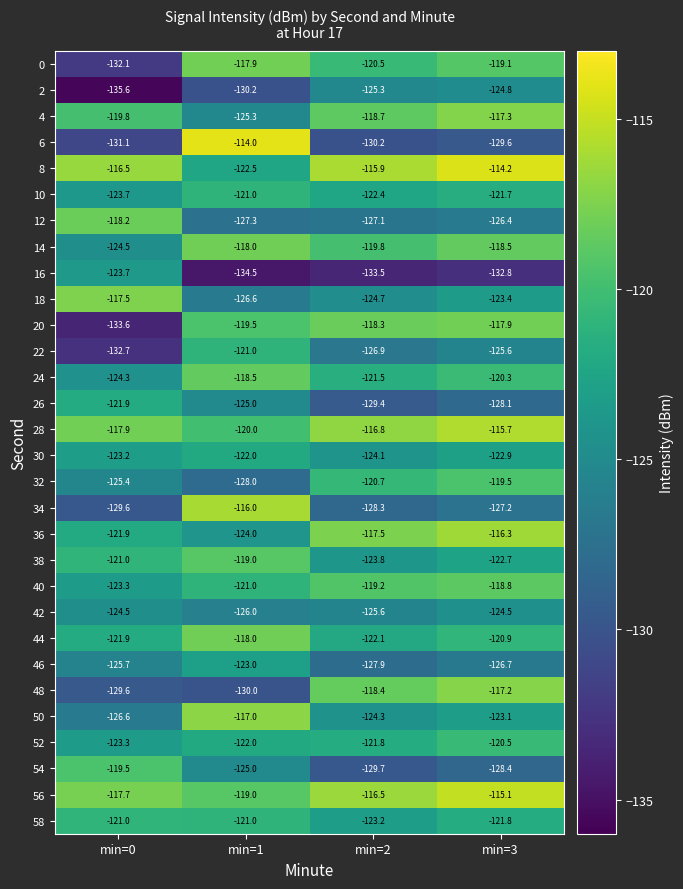

Is it true that 28 equals -115.7 at min=3?

True